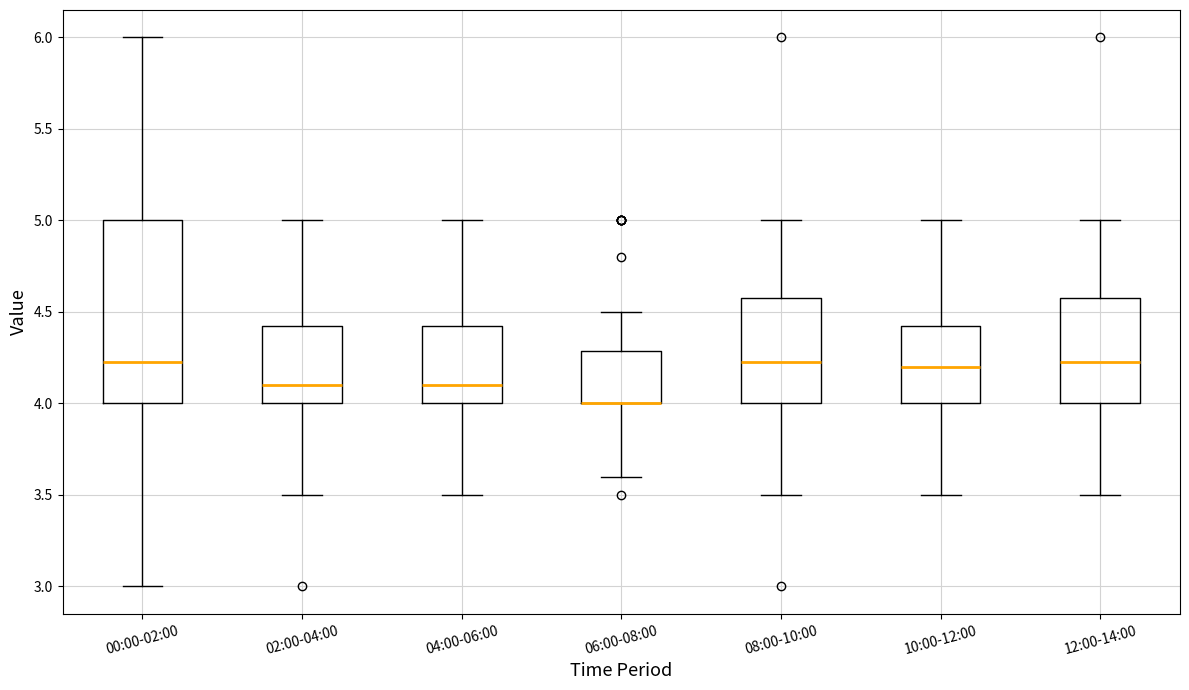

Reading left to right, transcribe this box plot: for each box, give where its median line is, the range the box spans, and where its two whiskers end, as read against the y-axis. The values are not printed on the chart, so give them approximately, as read against the axis.

00:00-02:00: median 4.25, box 4.00 to 5.00, whiskers 3.00 to 6.00
02:00-04:00: median 4.10, box 4.00 to 4.45, whiskers 3.50 to 5.00
04:00-06:00: median 4.10, box 4.00 to 4.45, whiskers 3.50 to 5.00
06:00-08:00: median 4.00 (drawn on the box's lower edge), box 4.00 to 4.30, whiskers 3.60 to 4.50
08:00-10:00: median 4.25, box 4.00 to 4.60, whiskers 3.50 to 5.00
10:00-12:00: median 4.20, box 4.00 to 4.45, whiskers 3.50 to 5.00
12:00-14:00: median 4.25, box 4.00 to 4.60, whiskers 3.50 to 5.00